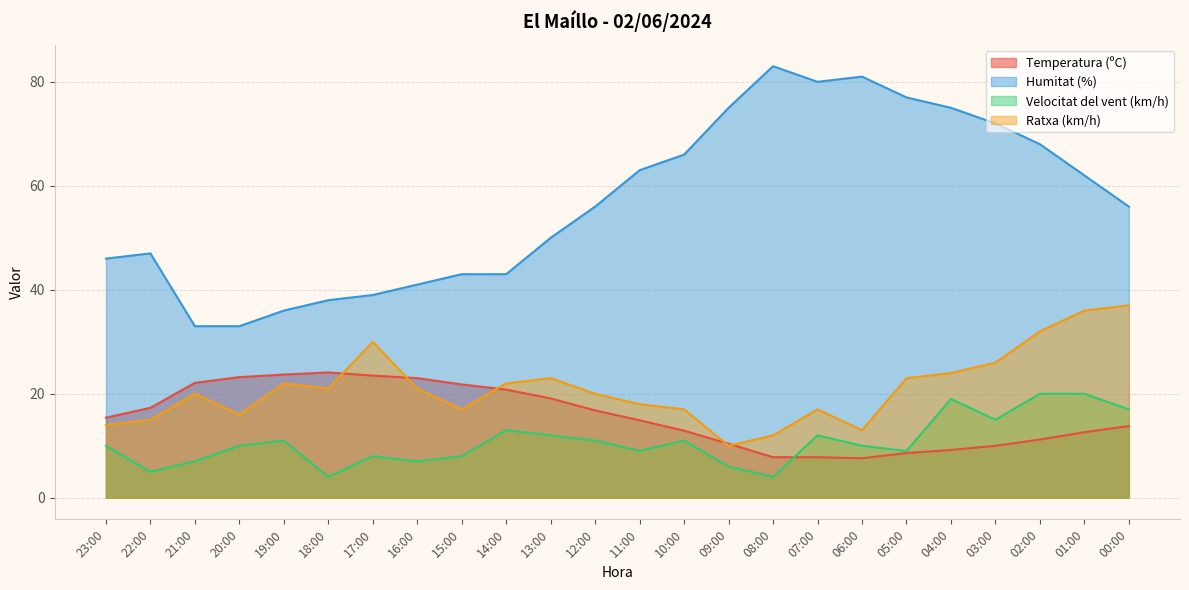

At which label does Humitat (%) first exceed 56?

11:00